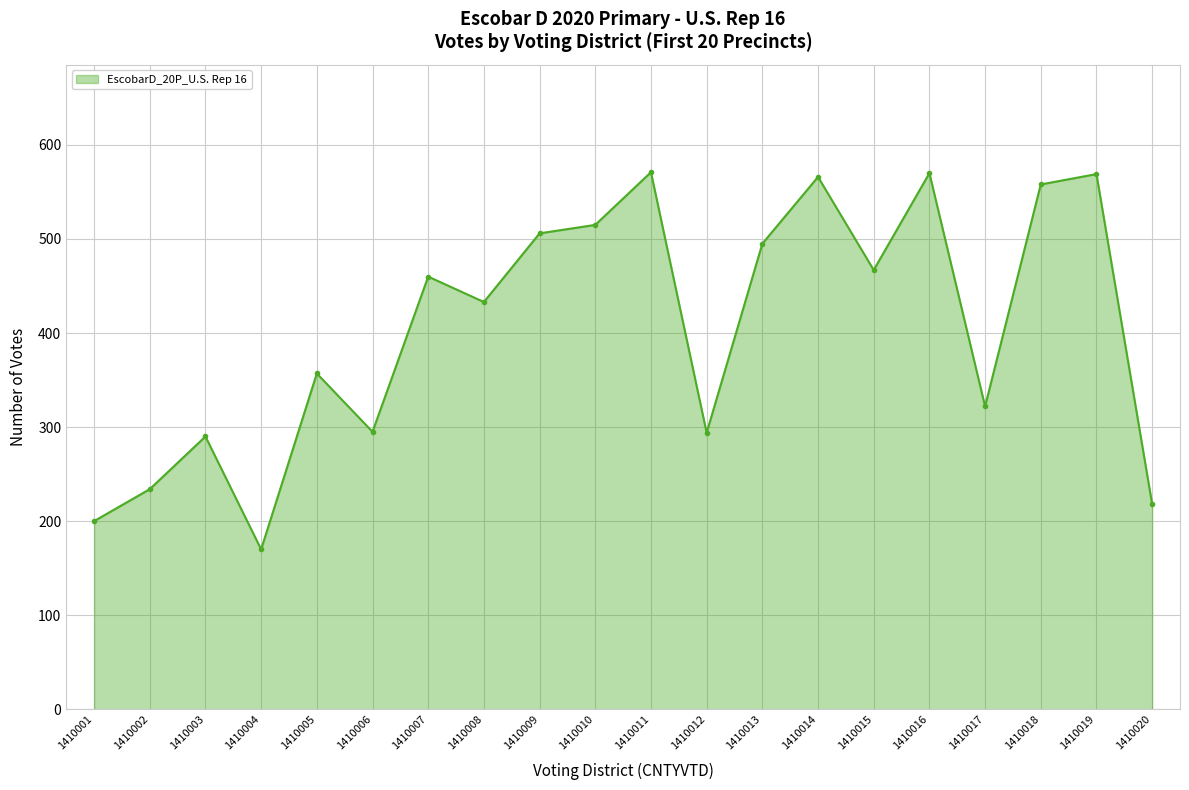

What is the sum of the values at 1410013 and 1410014?

1061